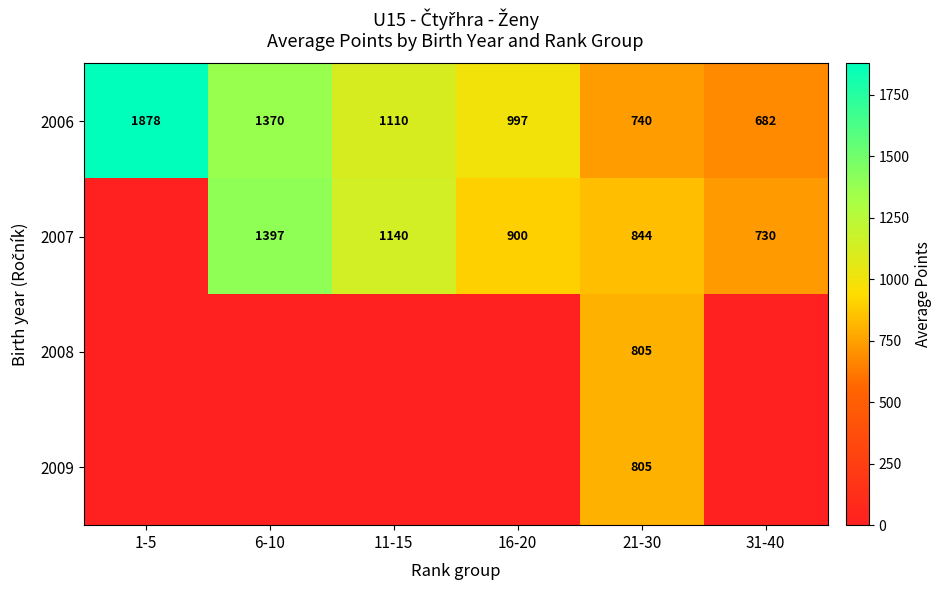

The 2006 series shows 1878 at 1-5. True or false?

True